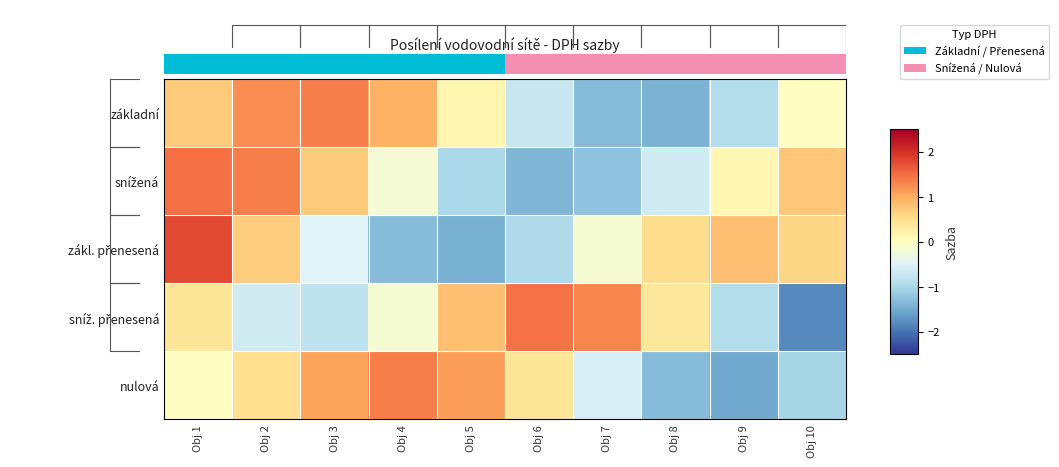

How many positive values does the základní series have?

5